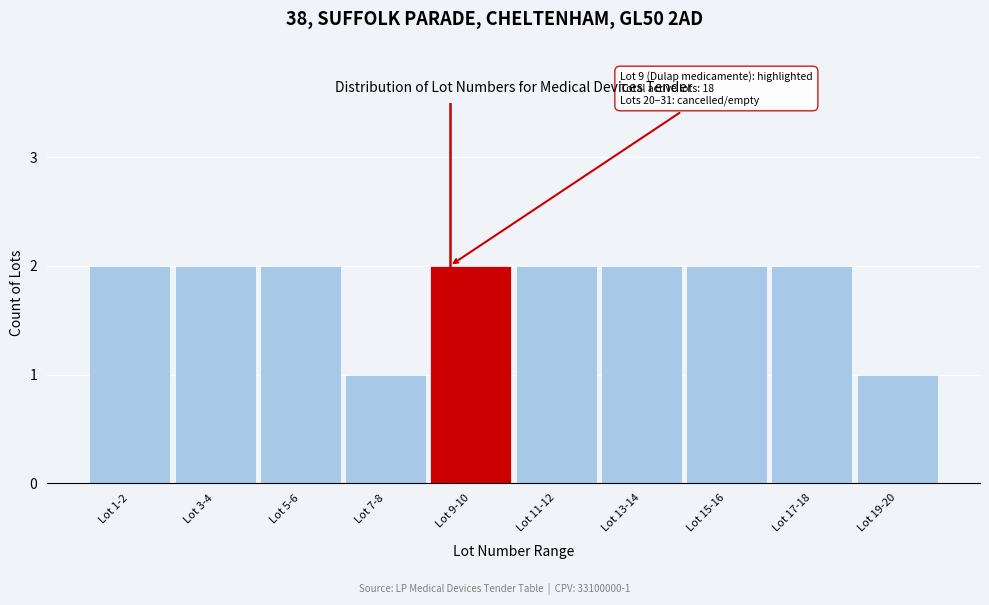

Reading left to right, extract all data points from this chart.

Lot 1-2=2	Lot 3-4=2	Lot 5-6=2	Lot 7-8=1	Lot 9-10=2	Lot 11-12=2	Lot 13-14=2	Lot 15-16=2	Lot 17-18=2	Lot 19-20=1